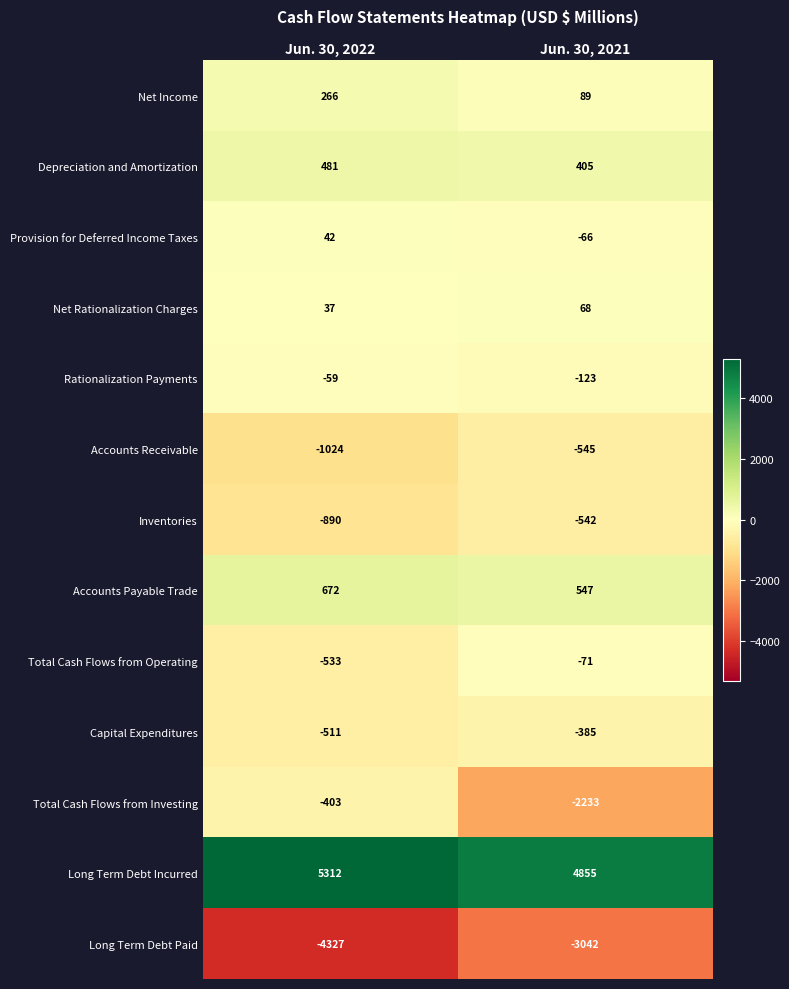

How many data points does each series have?

2